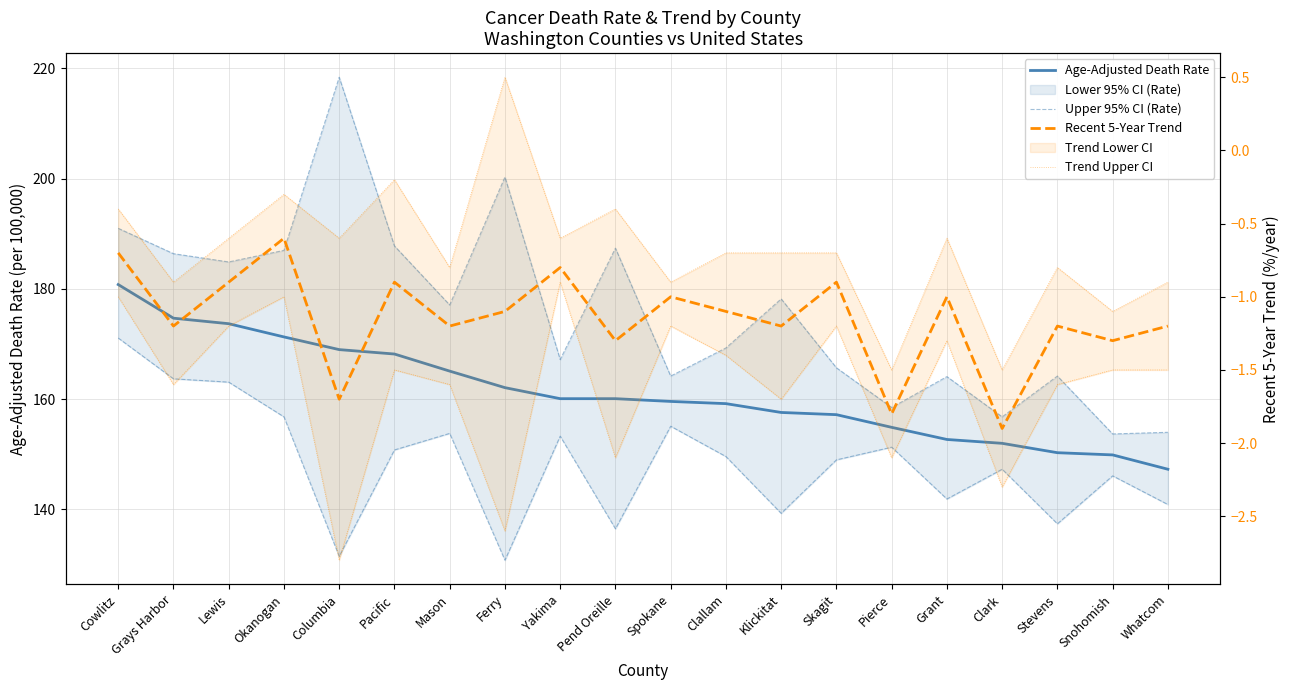

At which label does Upper 95% CI (Rate) reach its minimum?

Ferry